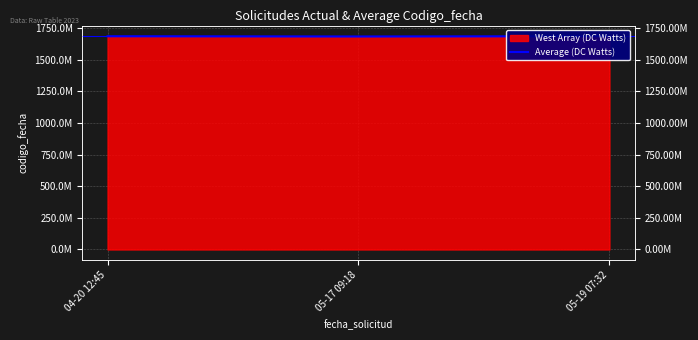

Rank the categories by value from lowest to highest.

05-17 09:18, 04-20 12:45, 05-19 07:32